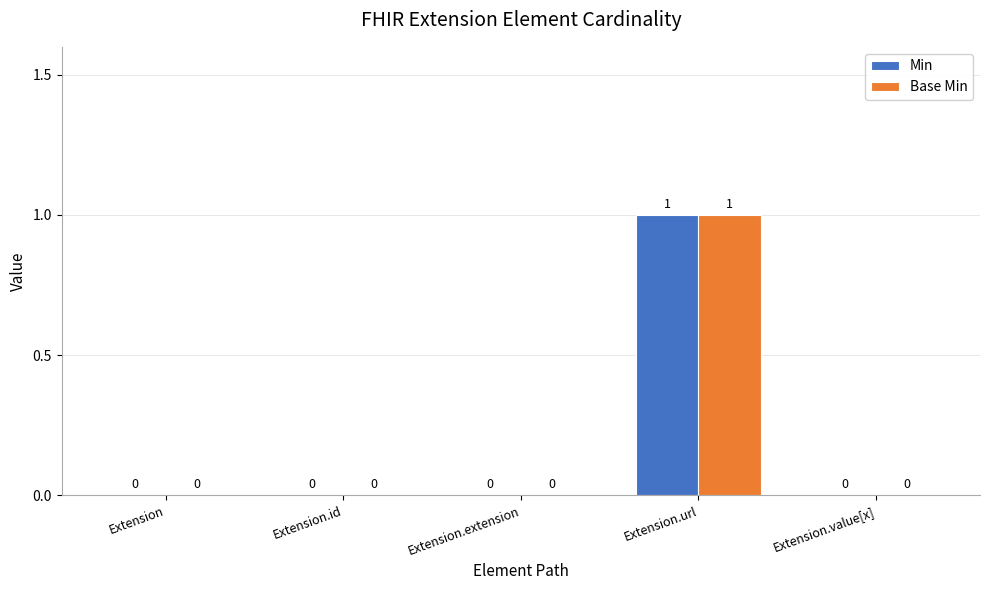

How many Base Min values are between 0 and 1?

5